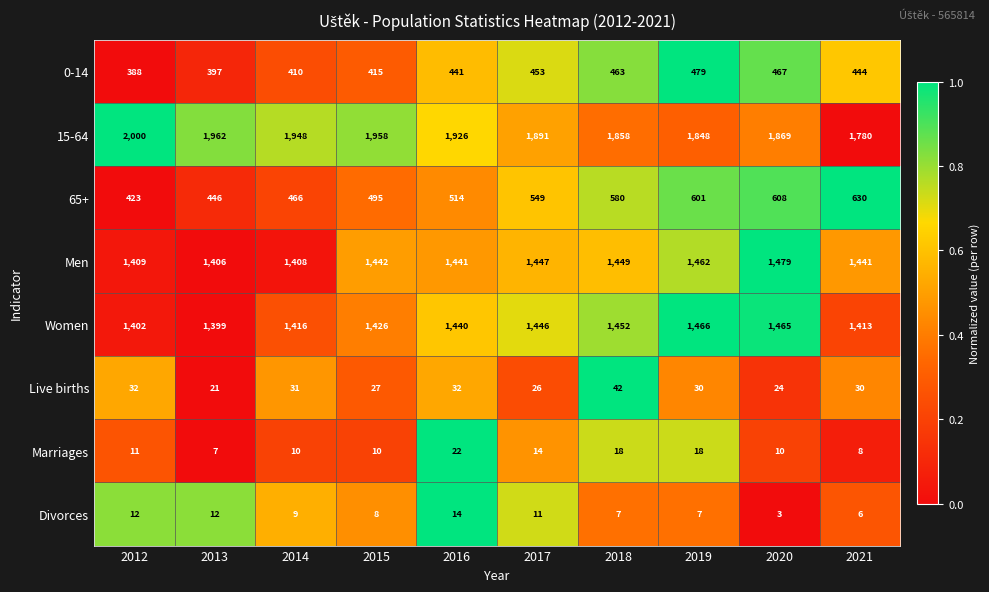

At 2016, list the series in order from largest to smallest.

15-64, Men, Women, 65+, 0-14, Live births, Marriages, Divorces